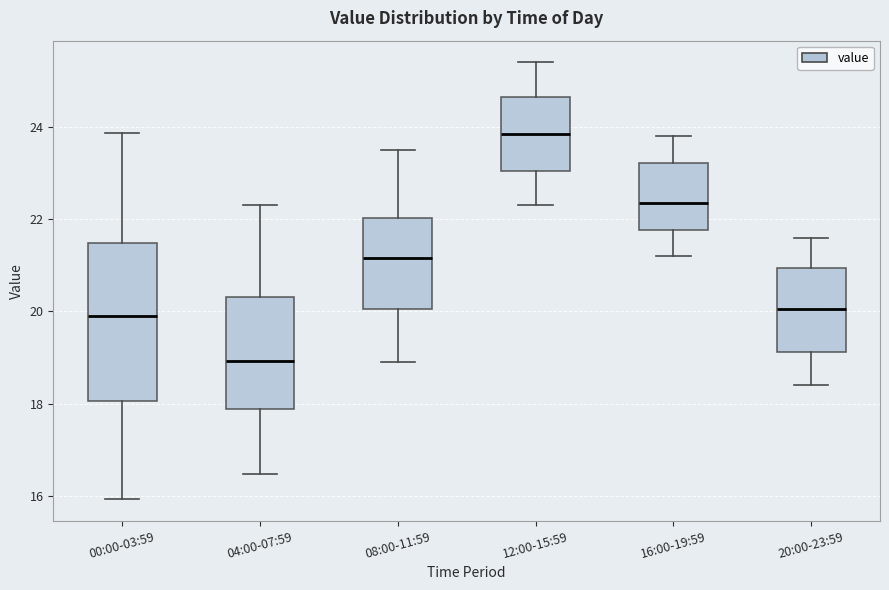

Which box's median line is the lowest?

04:00-07:59